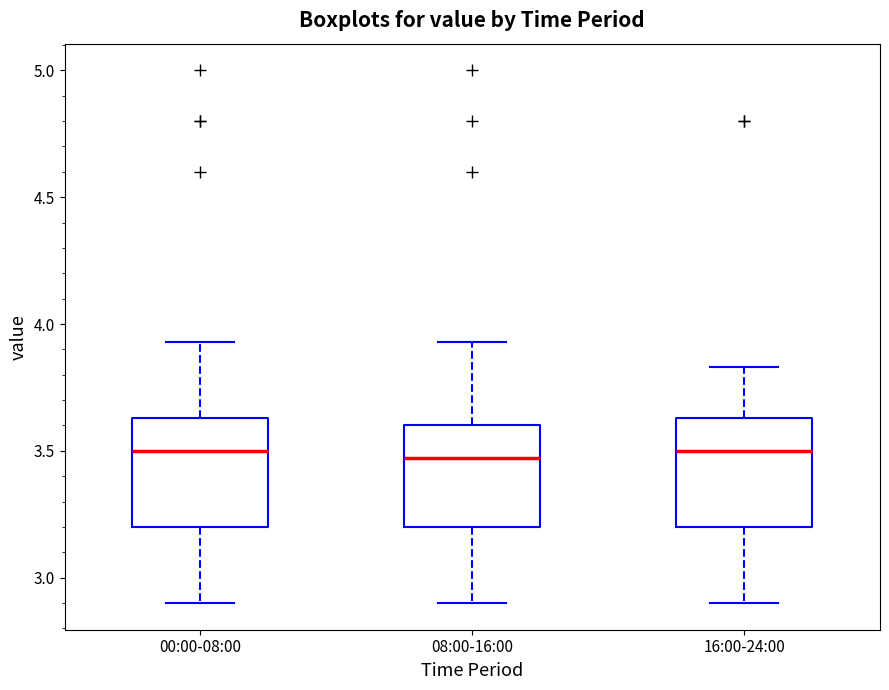

Reading left to right, read every box against the y-axis: the position of its median line, the range the box covers, and the ends of its whiskers. The values are not printed on the chart, so give them approximately, as read against the axis.

00:00-08:00: median 3.50, box 3.20 to 3.65, whiskers 2.90 to 3.95
08:00-16:00: median 3.45, box 3.20 to 3.60, whiskers 2.90 to 3.95
16:00-24:00: median 3.50, box 3.20 to 3.65, whiskers 2.90 to 3.85